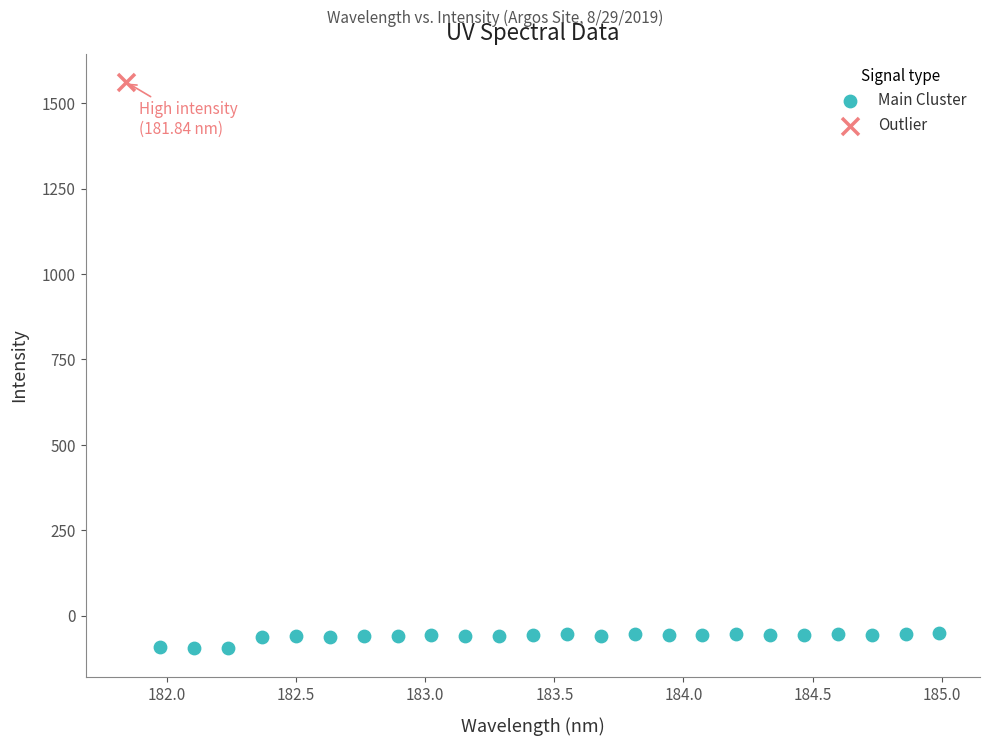

What are all the series names shown in the legend?

Main Cluster, Outlier